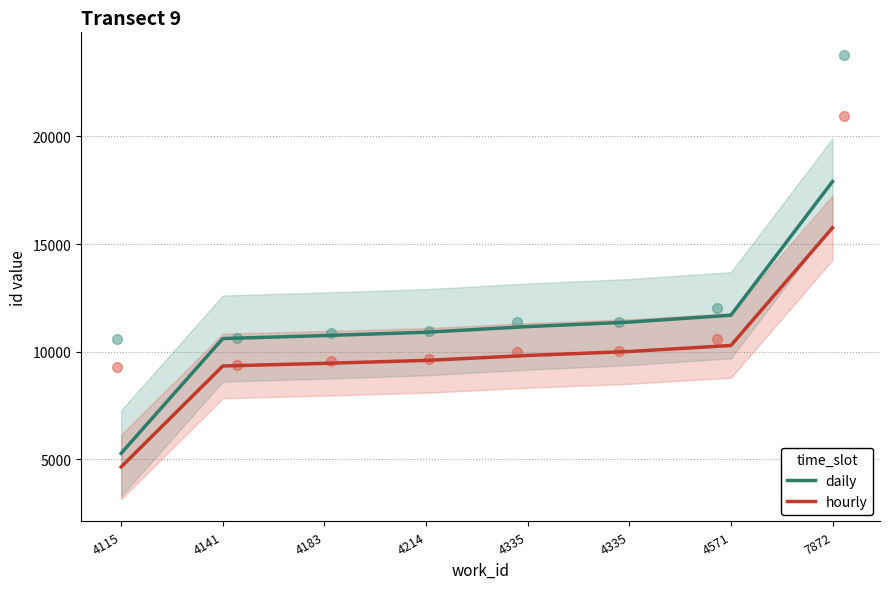

At how many categories does at least one series exceed 12435?

1